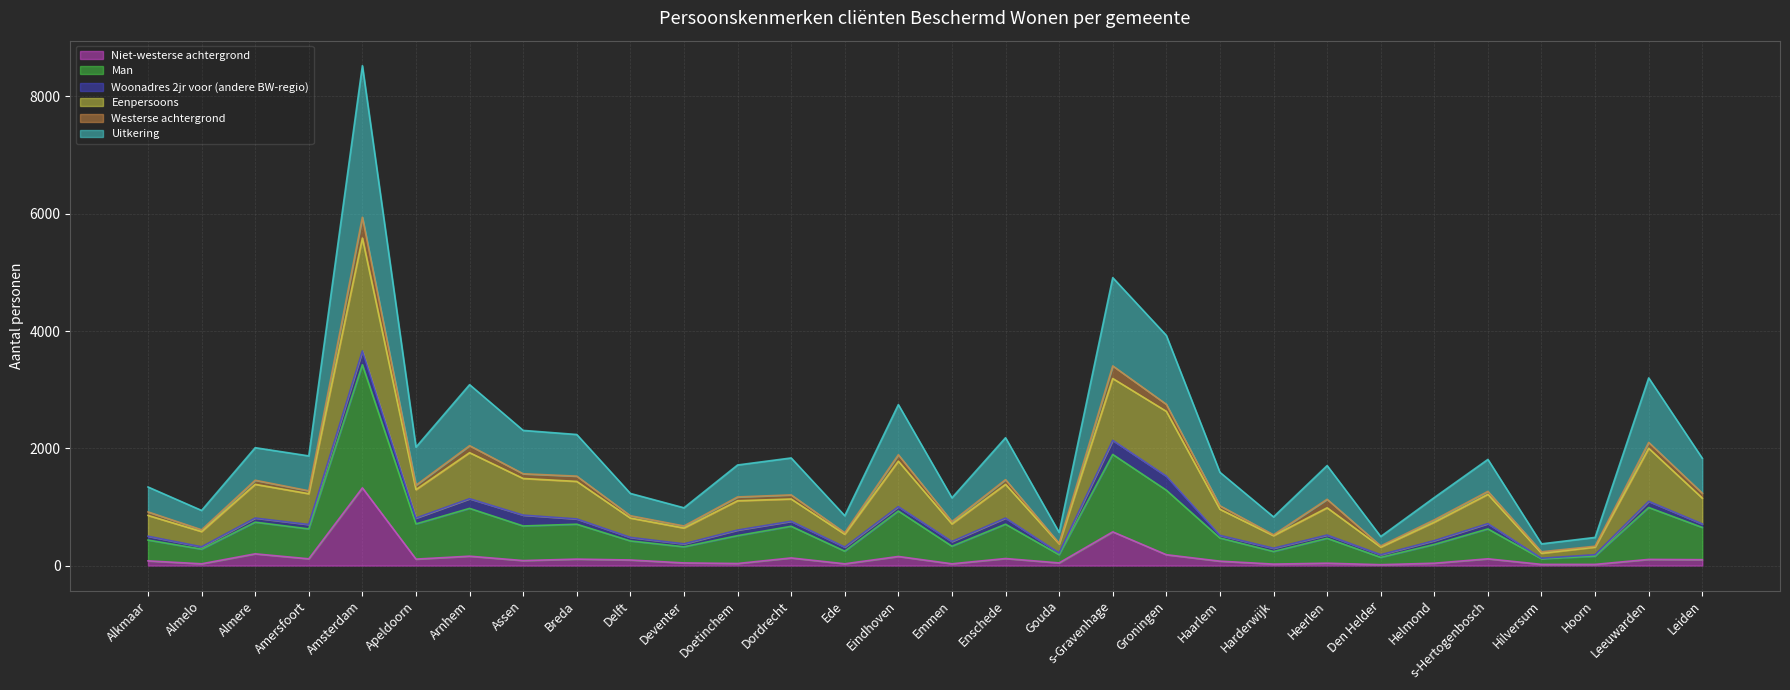

At which category is the sum across all series the highest?

Amsterdam